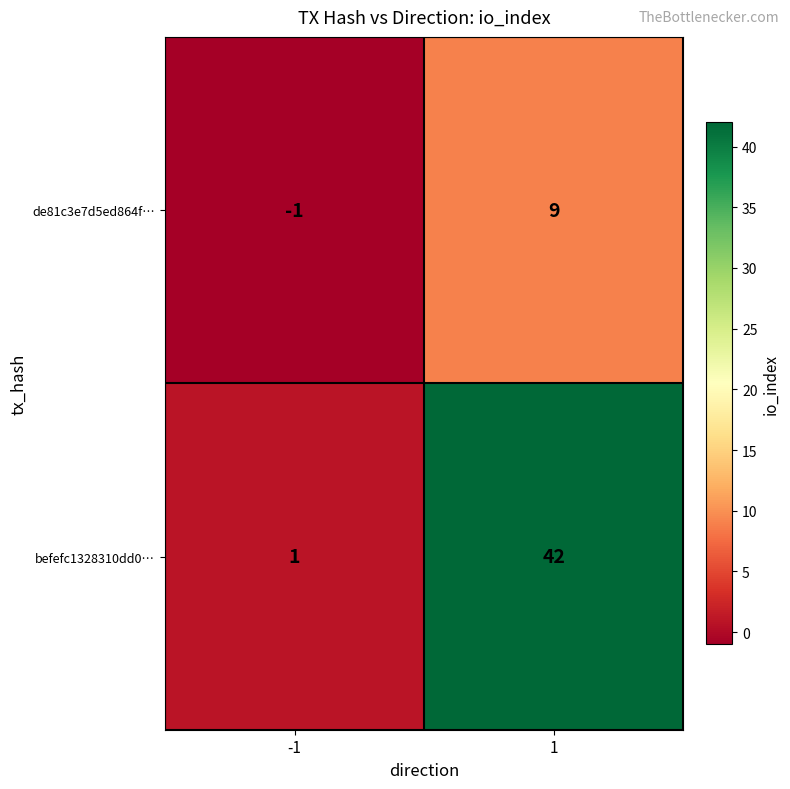

Reading left to right, list all the values displayed in this chart.

de81c3e7d5ed864f…: -1=-1	1=9
befefc1328310dd0…: -1=1	1=42